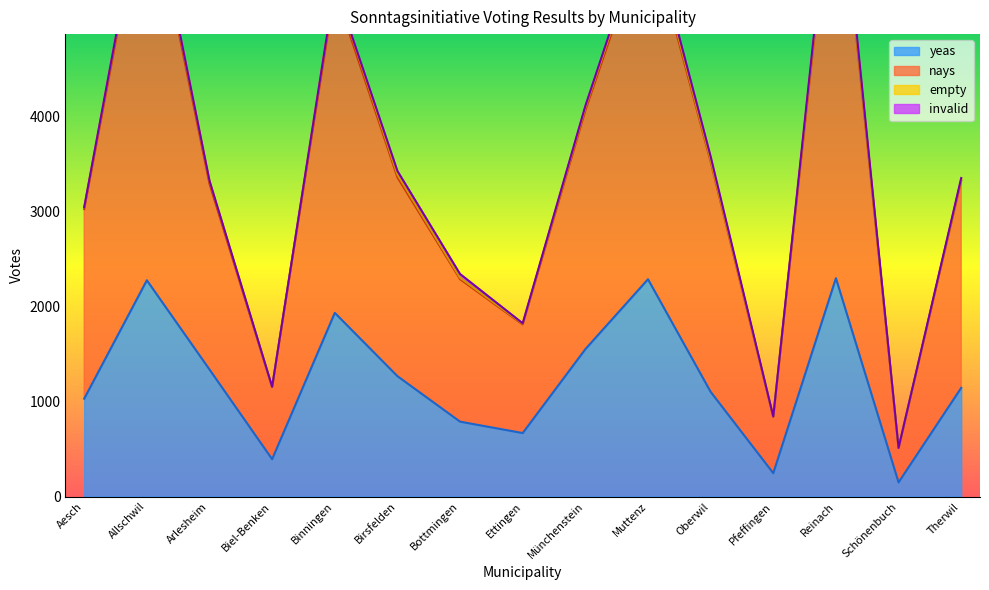

Between Binningen and Muttenz, which is larger?

Muttenz